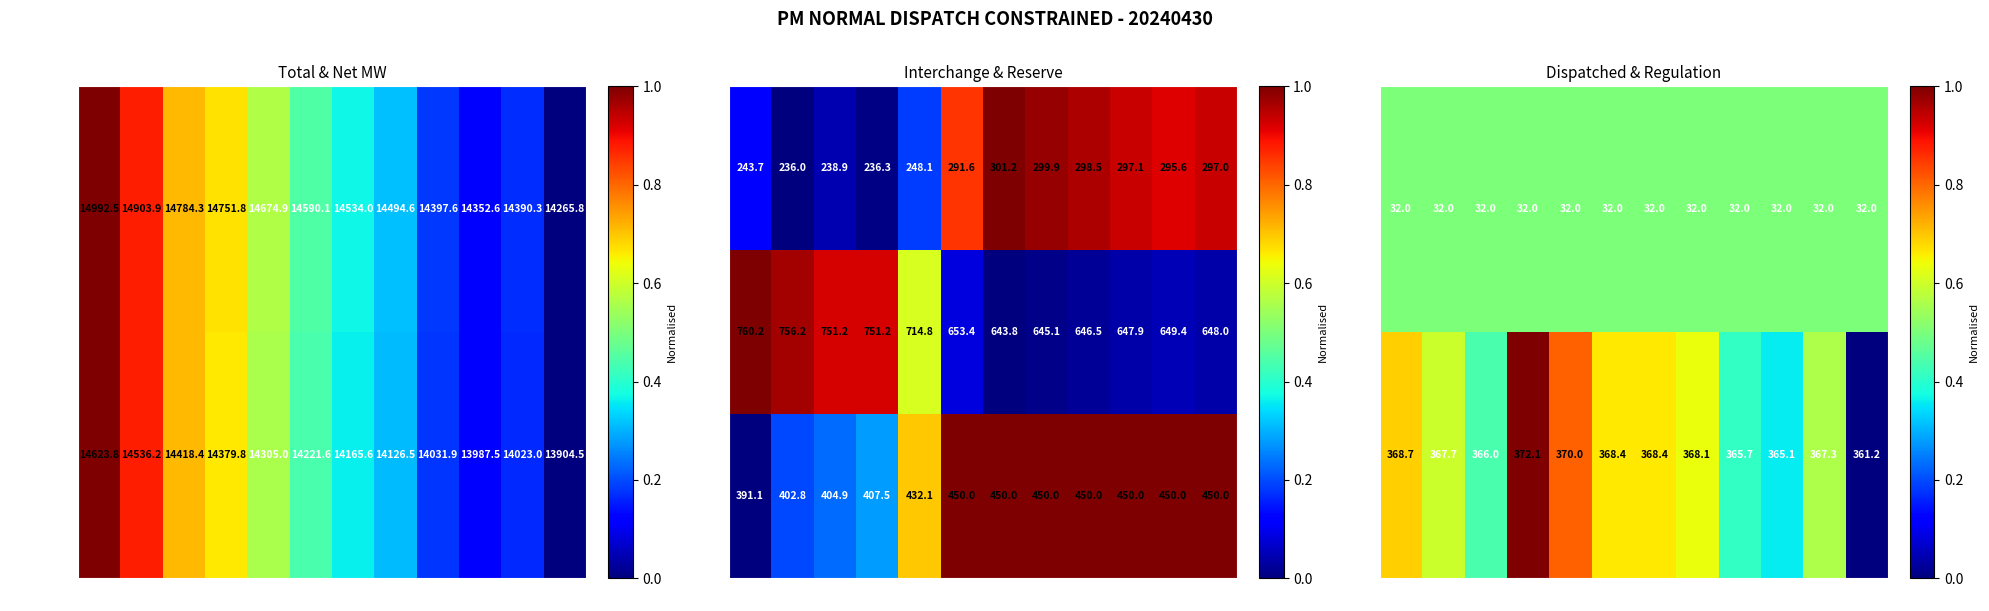

List the labels in order of Col4 value, smallest first.

2, 4, 3, 1, 5, 6, 11, 12, 10, 9, 8, 7